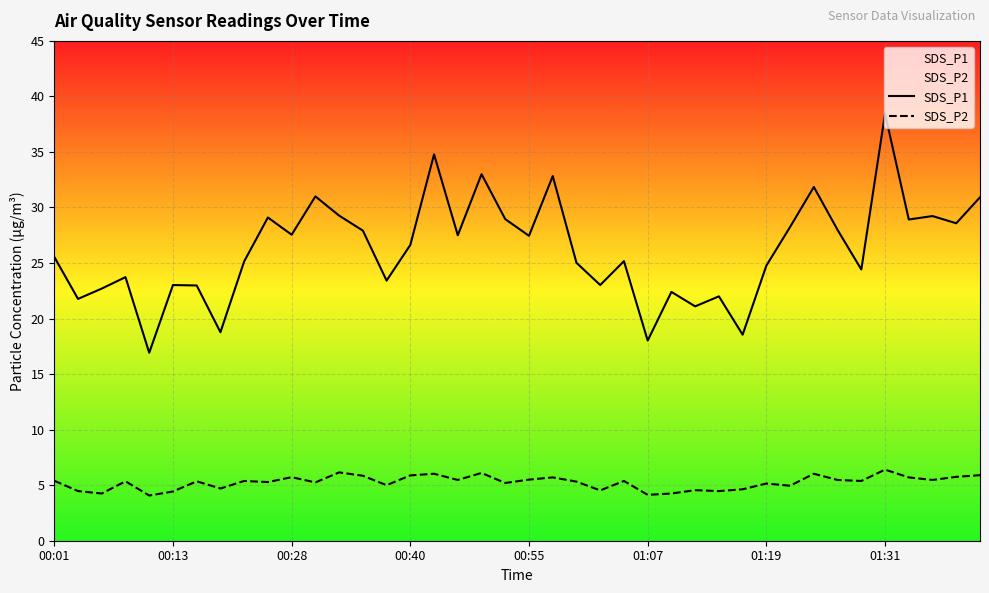

At which category is the sum across all series the highest?

01:31